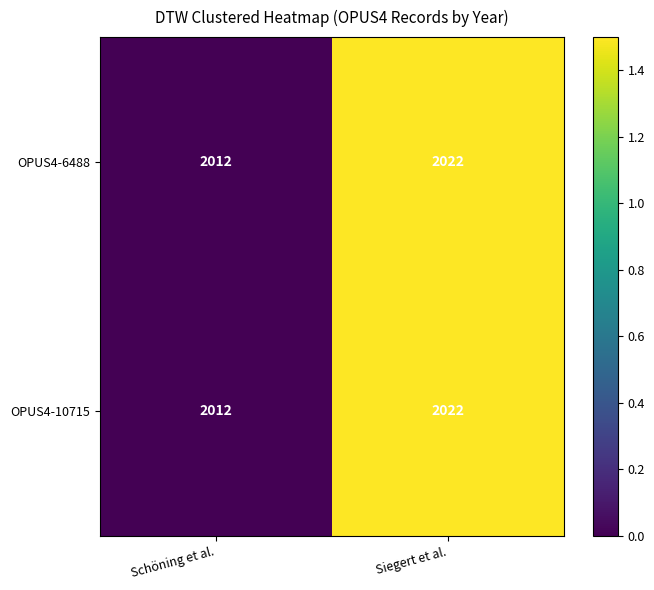

How many data points in OPUS4-10715 are less than 2022?

1